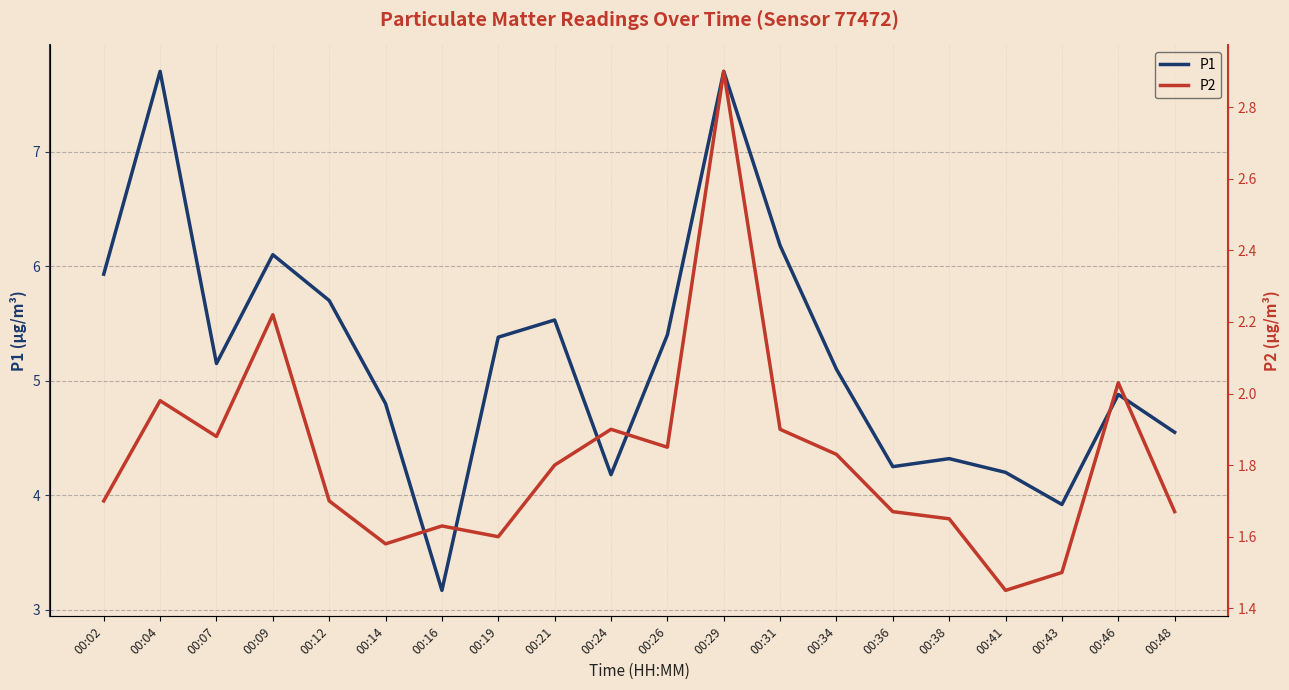

Between 00:14 and 00:36, which series saw the biggest shift?

P1